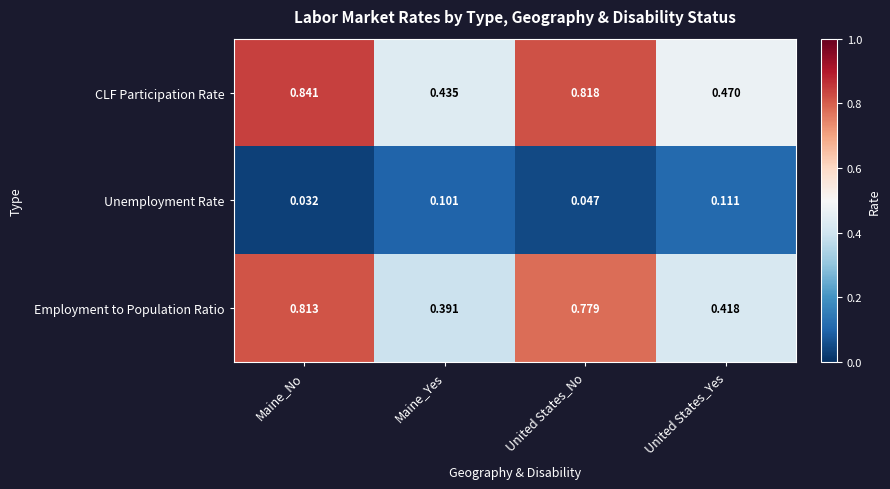

Which category has the lowest value in the Unemployment Rate series?

Maine_No